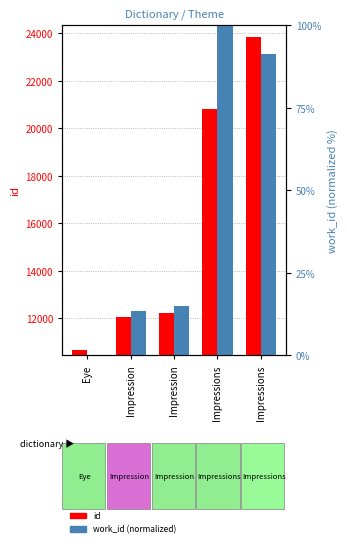

True or false: id has a value of 19659.7 at Impression.

False